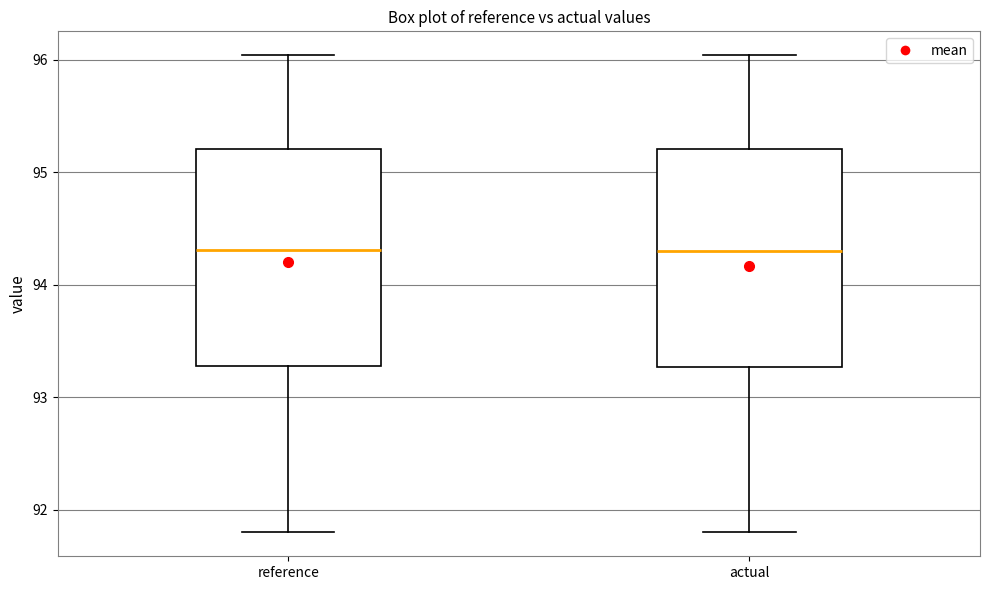

Reading left to right, transcribe this box plot: for each box, give where its median line is, the range the box spans, and where its two whiskers end, as read against the y-axis. The values are not printed on the chart, so give them approximately, as read against the axis.

reference: median 94.3, box 93.3 to 95.2, whiskers 91.8 to 96.0
actual: median 94.3, box 93.3 to 95.2, whiskers 91.8 to 96.0